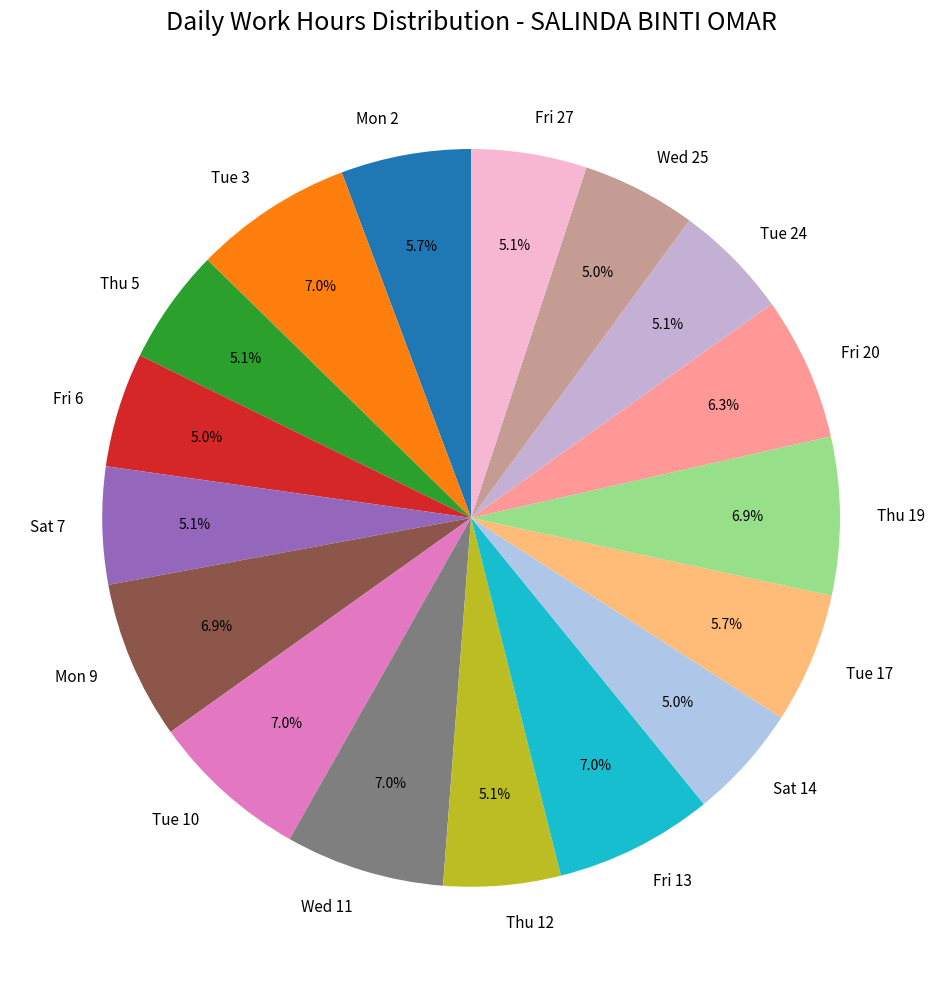

To the nearest percent, what is the difference between the largest and smallest slice percentages?

2%